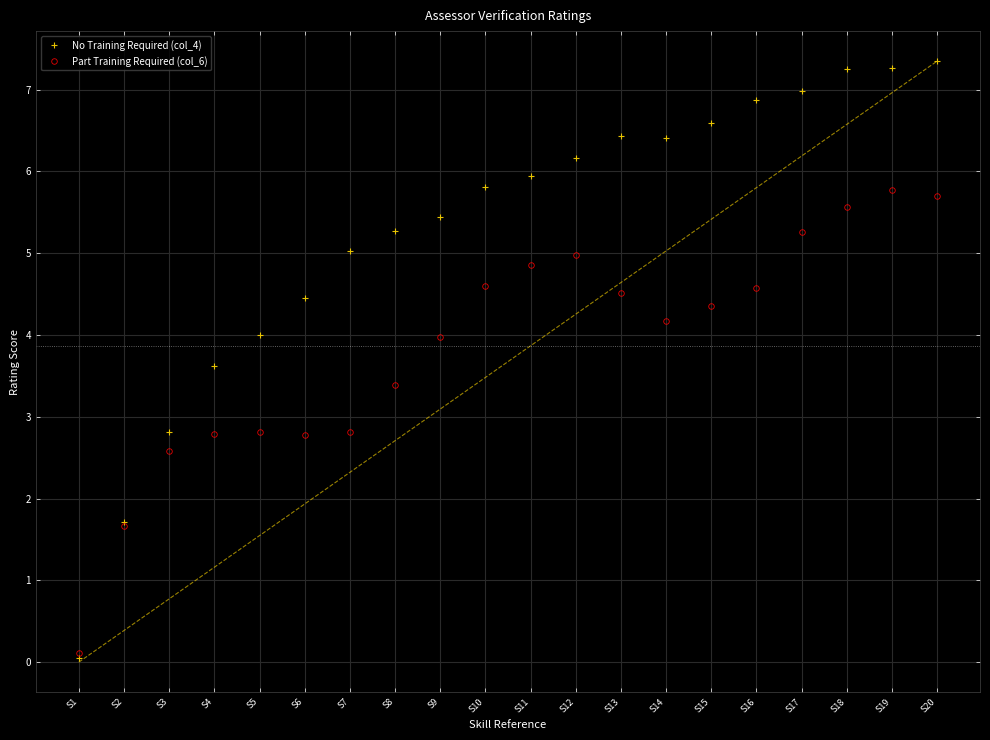

At which label does No Training Required (col_4) reach its peak?

S20